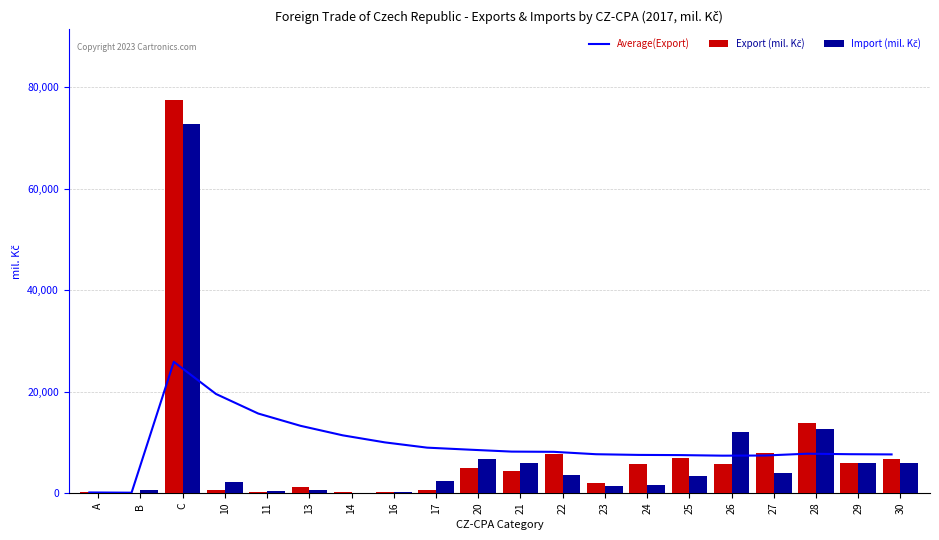

What is the label of the 19th bar from the right?

B